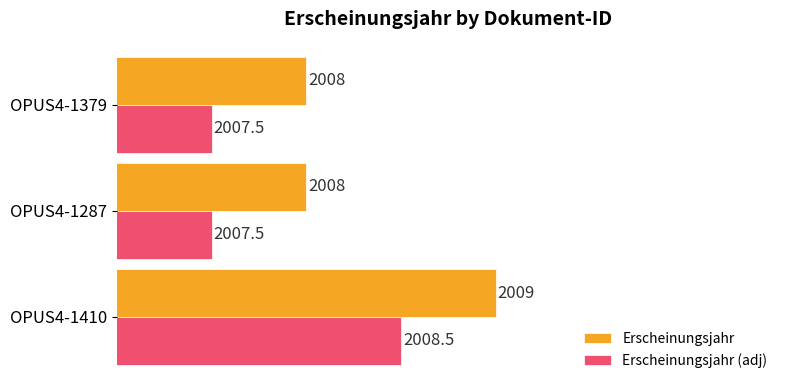

At which label does Erscheinungsjahr (adj) reach its peak?

OPUS4-1410